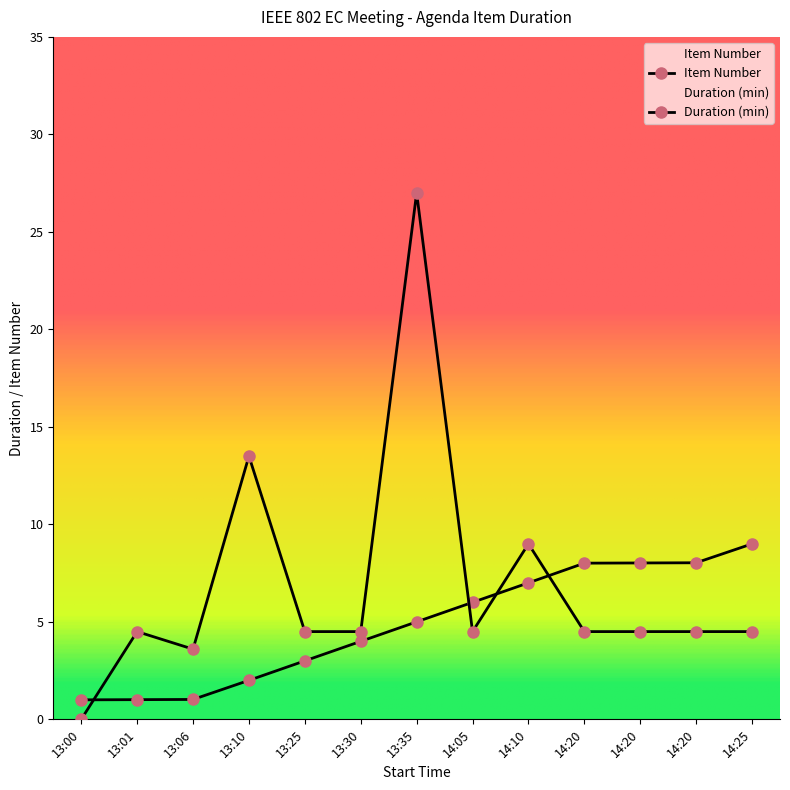

List the series in order of their overall mean, lowest first.

Item Number, Duration (min)